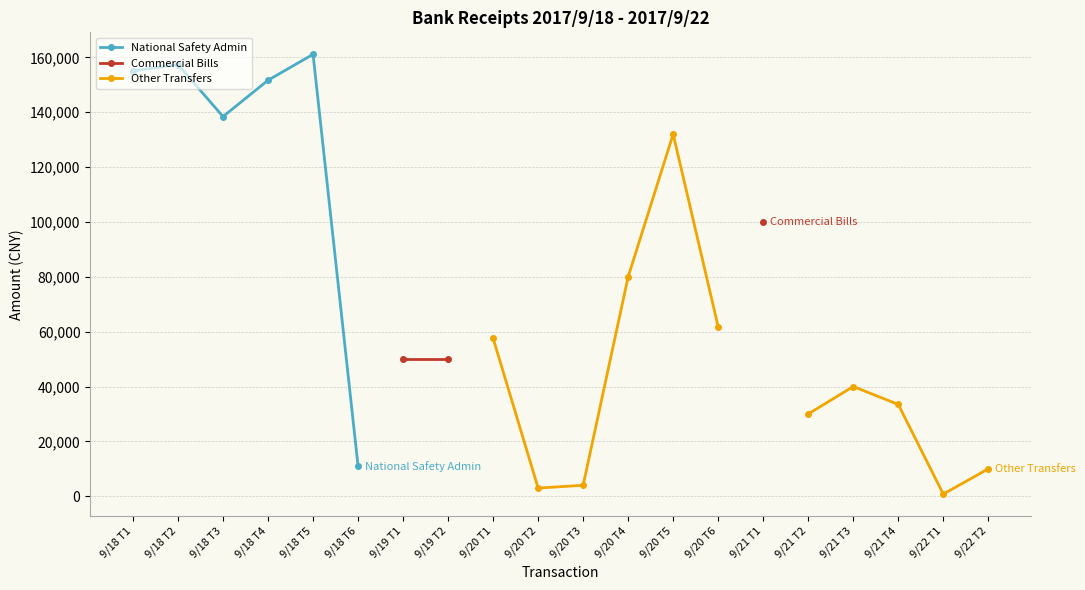

Where does the Other Transfers series first go above 4000?

9/20 T1